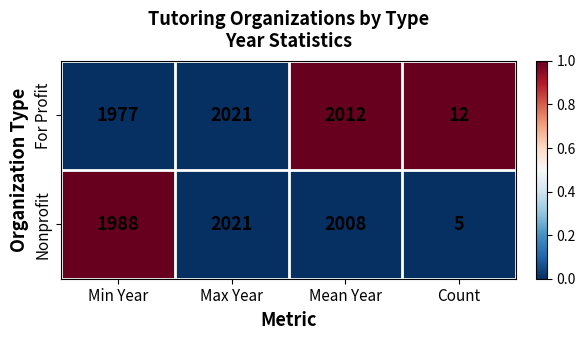

The value of Nonprofit at Min Year is 1147. True or false?

False